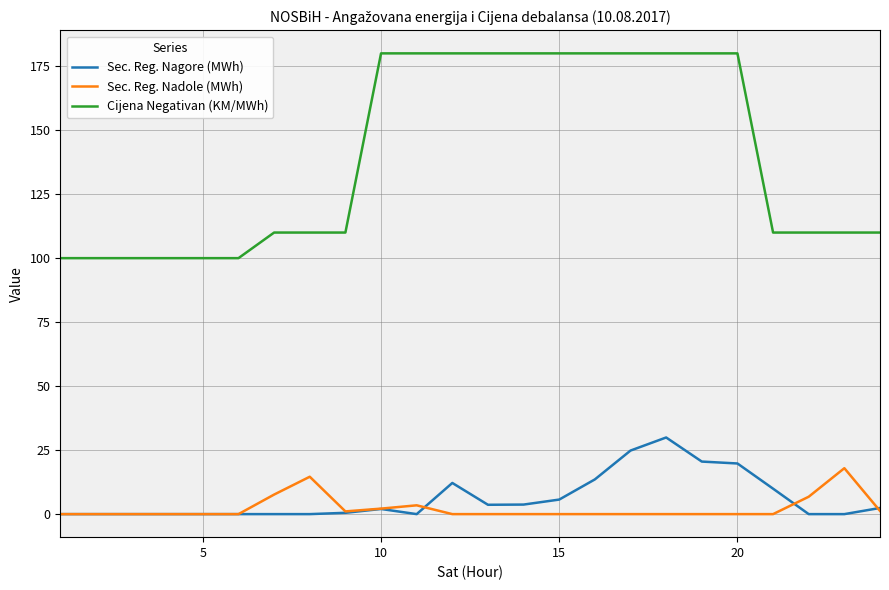

True or false: Cijena Negativan (KM/MWh) and Sec. Reg. Nagore (MWh) cross at least once.

False